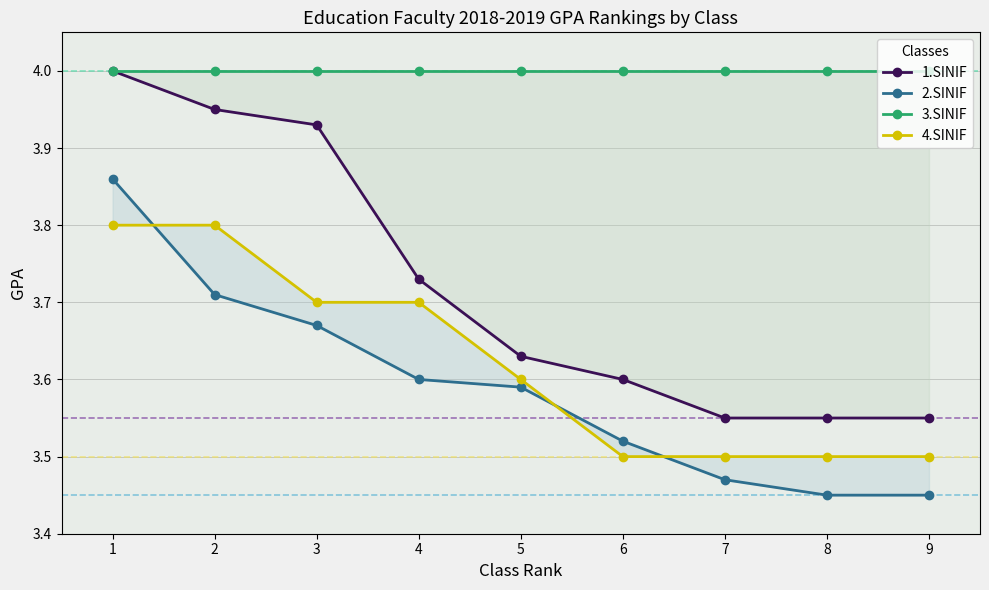

True or false: 1.SINIF and 3.SINIF intersect in this chart.

False